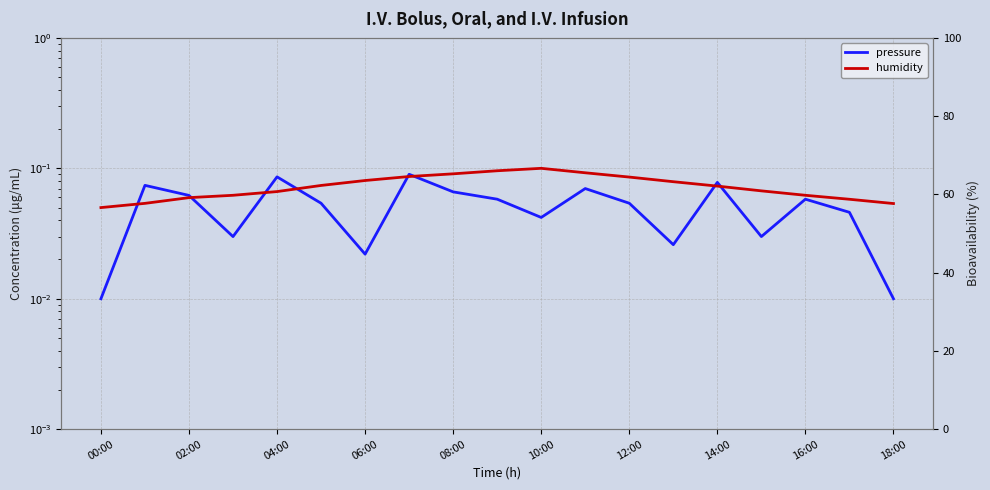

Is it true that pressure equals 0.1 at 02:00?

False